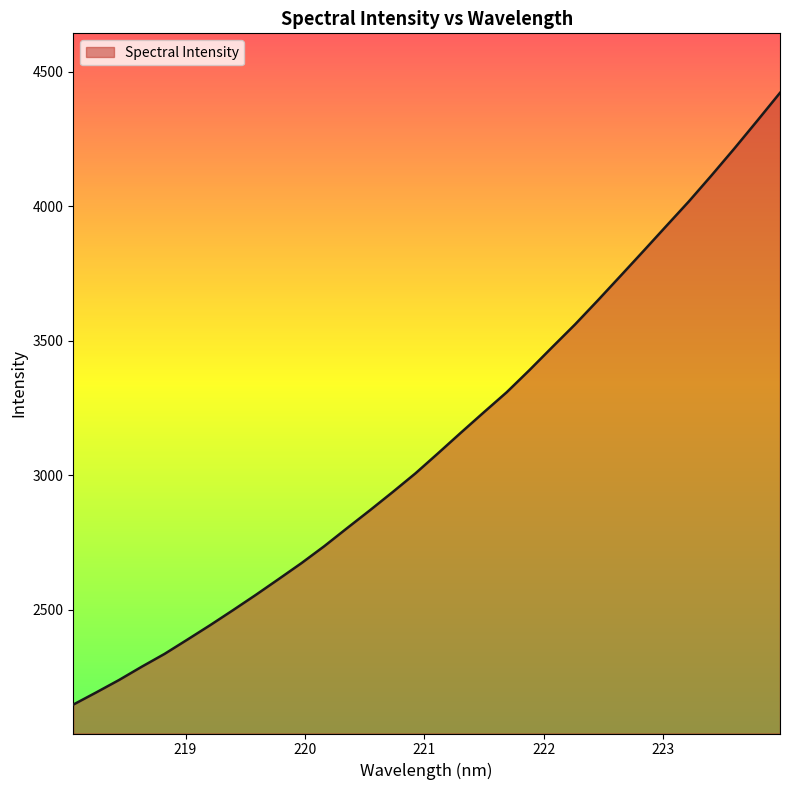

What is the minimum value shown in the chart?

2147.7